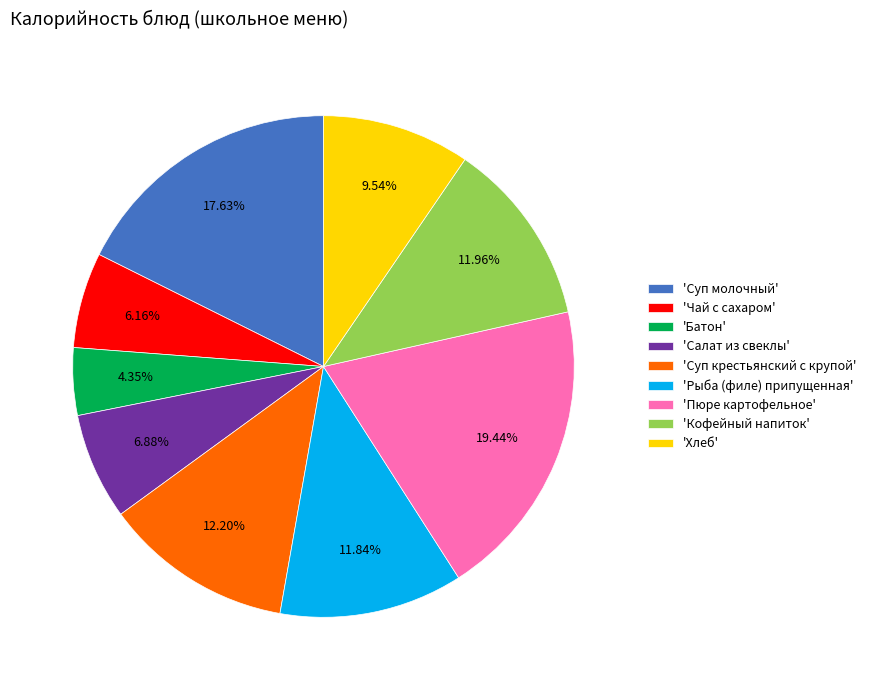

Is there any slice that represents more than half of the pie?

No